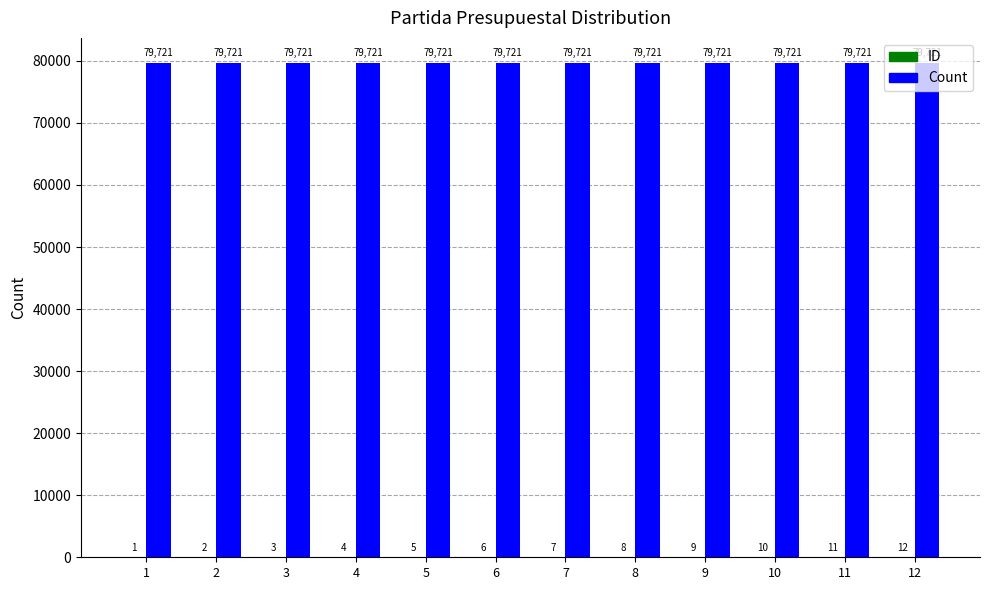

Which series has the largest total across all categories?

Count